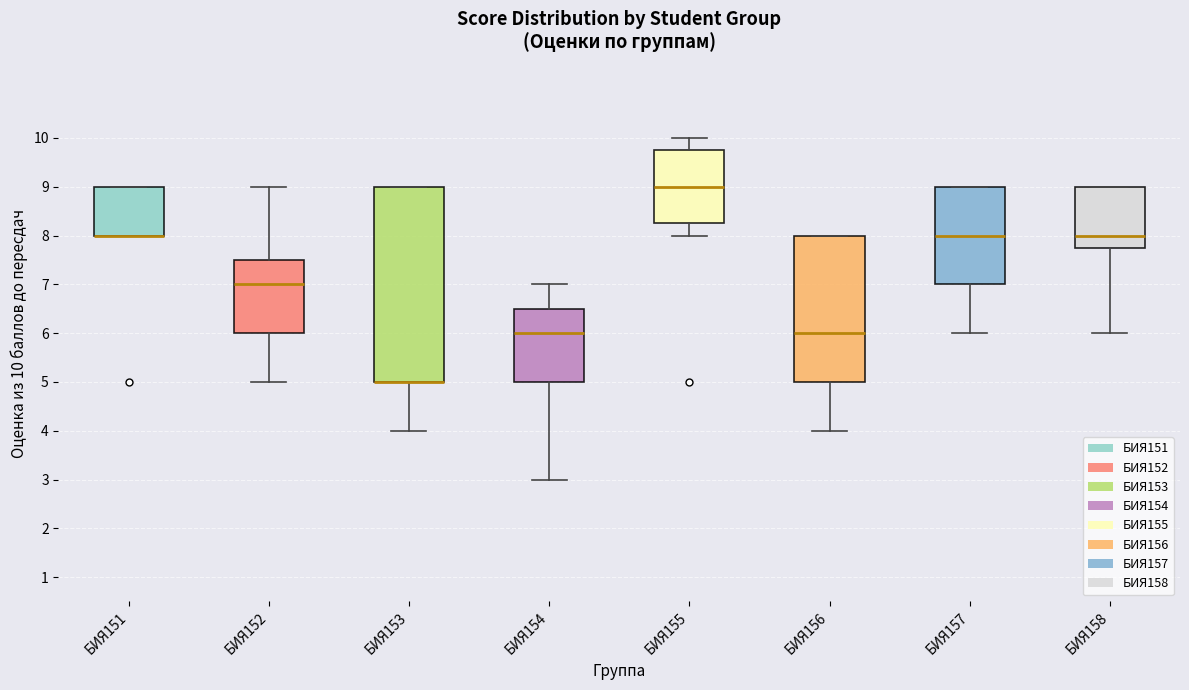

Which box is the tallest, from its lower edge to its upper edge?

БИЯ153